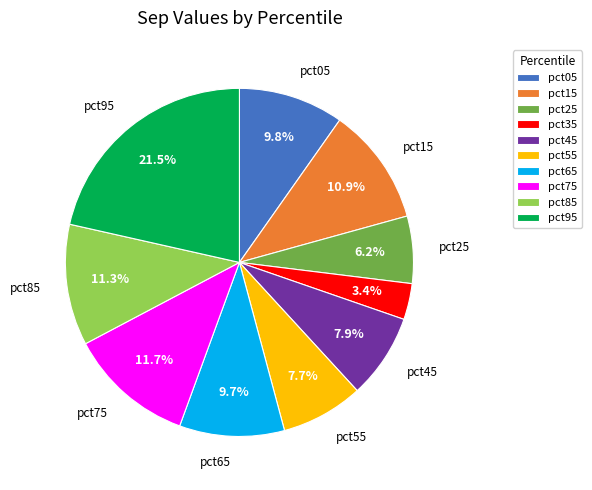

What is the total percentage of pct55 and pct65?

17.4%